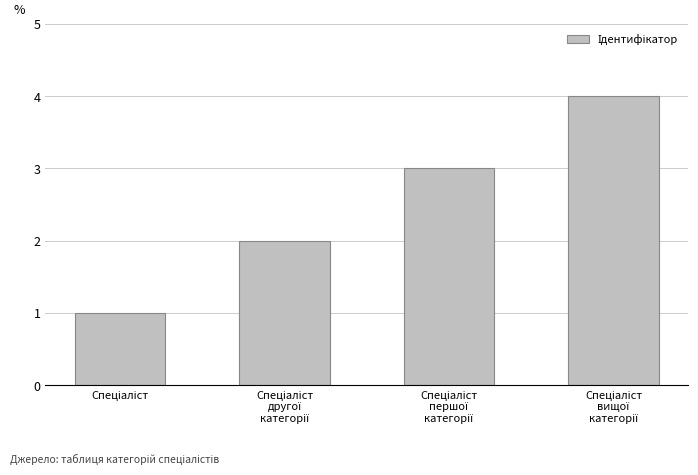

What is the maximum value shown in the chart?

4